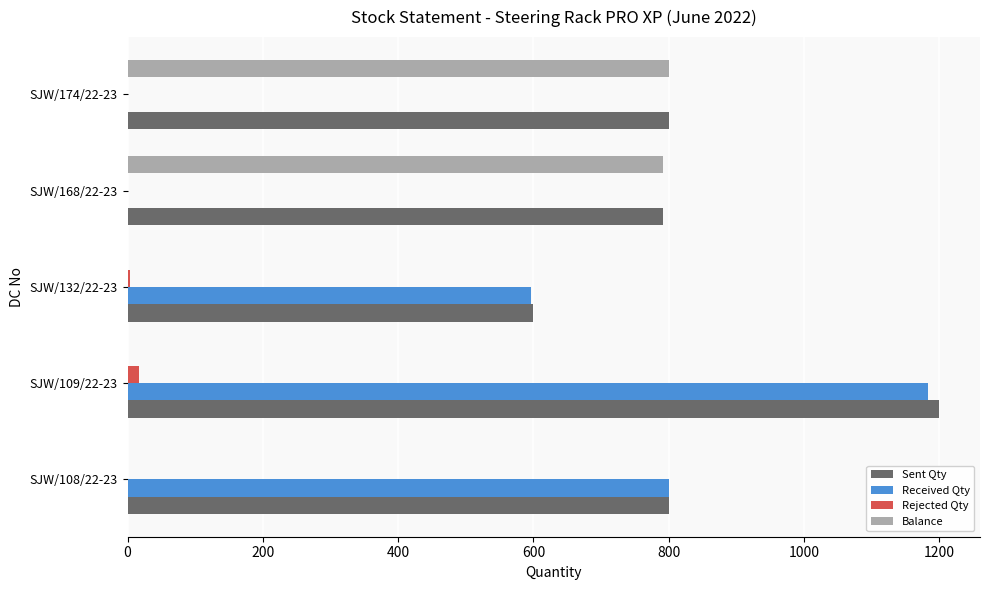

How many series are shown in this chart?

4